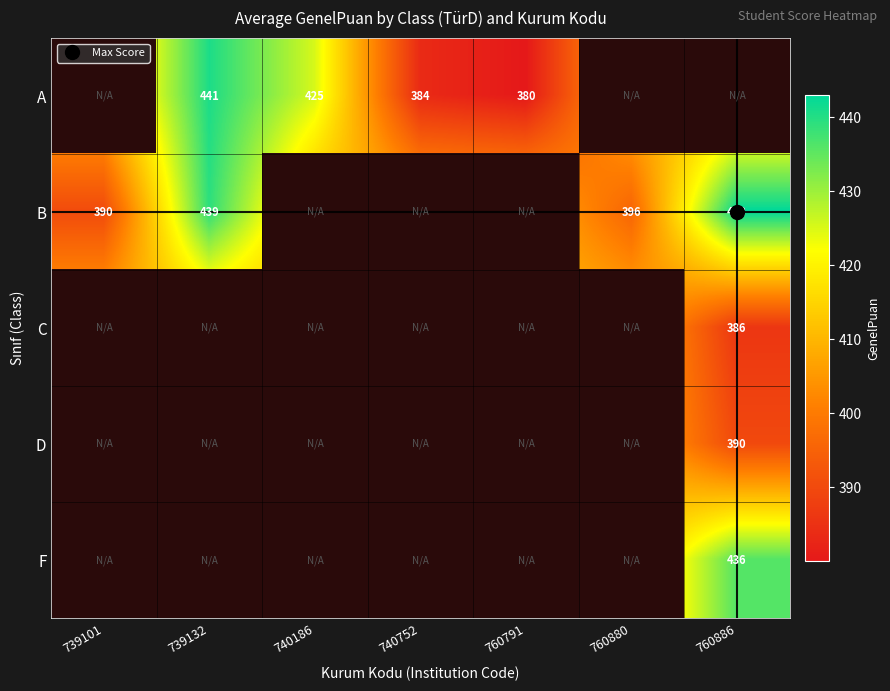

Is it true that B equals 136.8 at 740752?

False